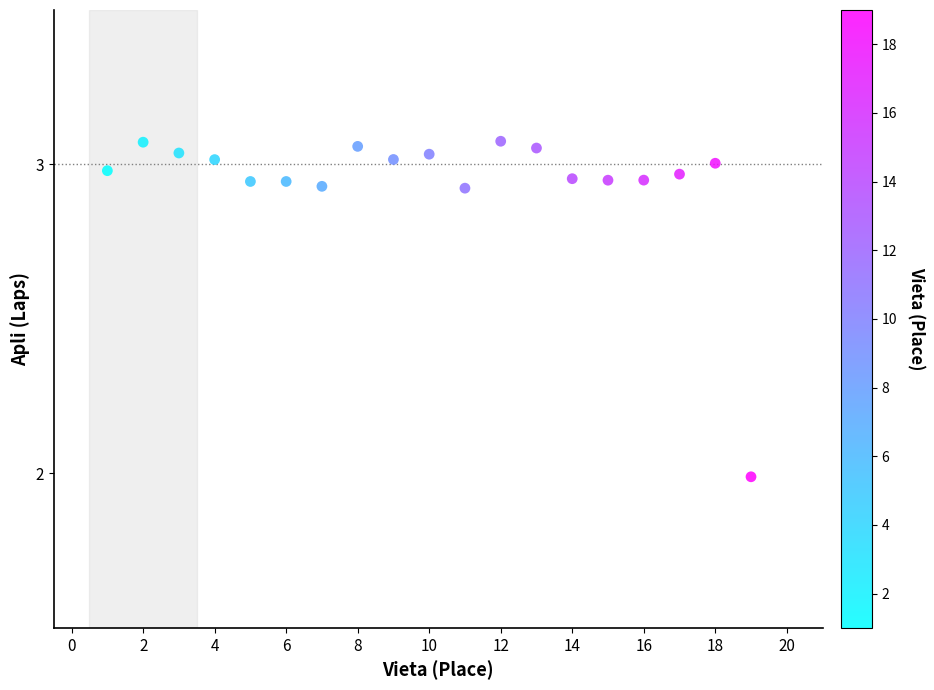

What is the range of Y values (max minus min)?

1.1